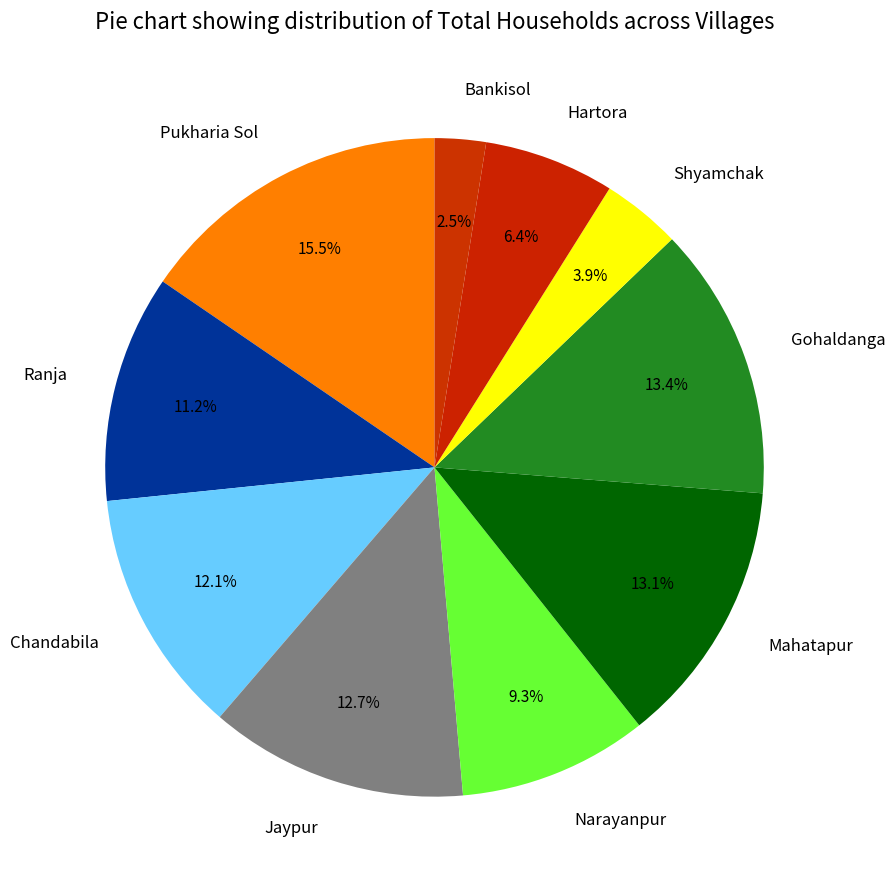

Which slice is the smallest?

Bankisol